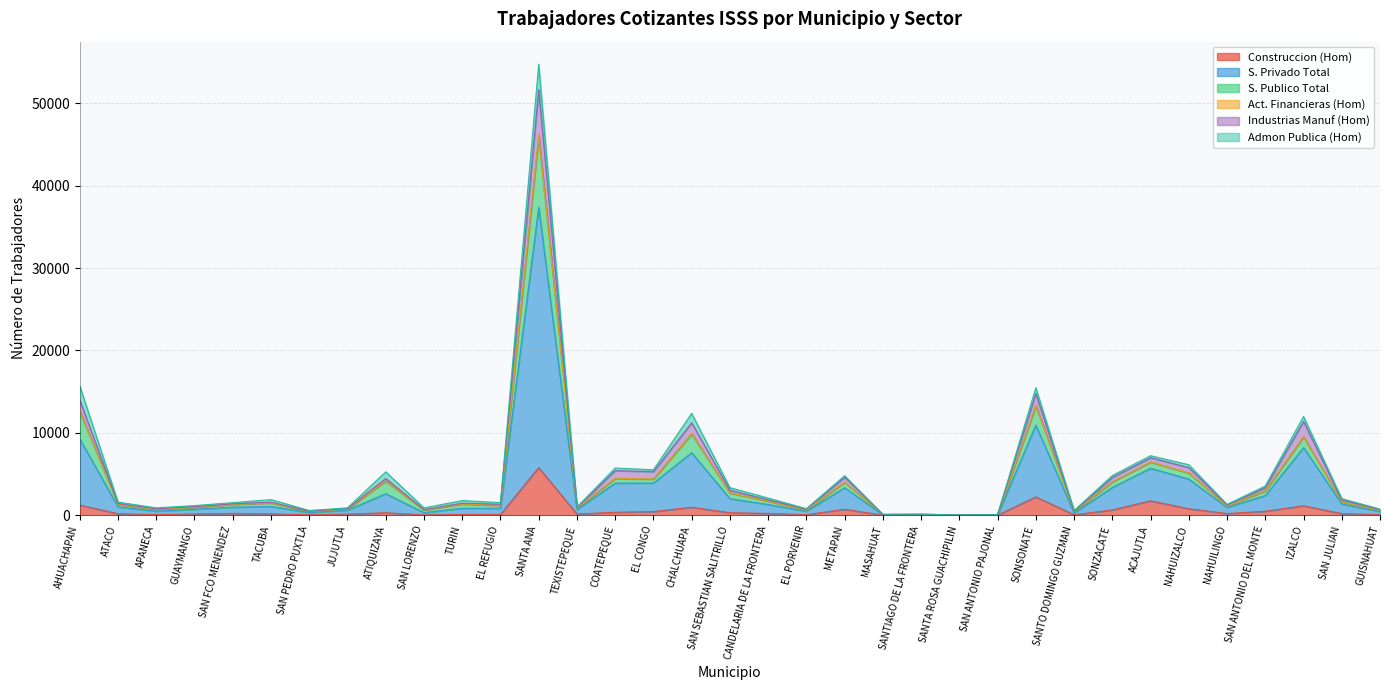

Which category has the lowest value in the S. Privado Total series?

SANTA ROSA GUACHIPILIN